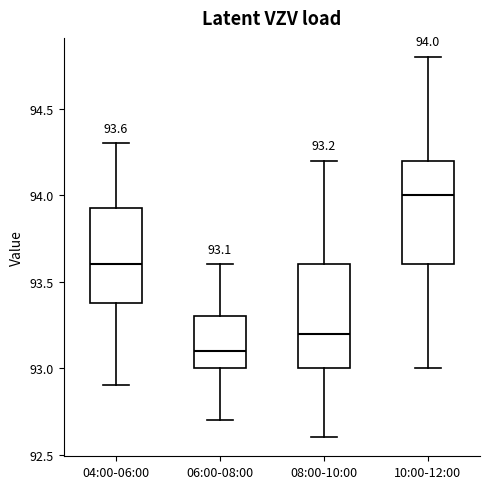

Which box has the highest median line?

10:00-12:00